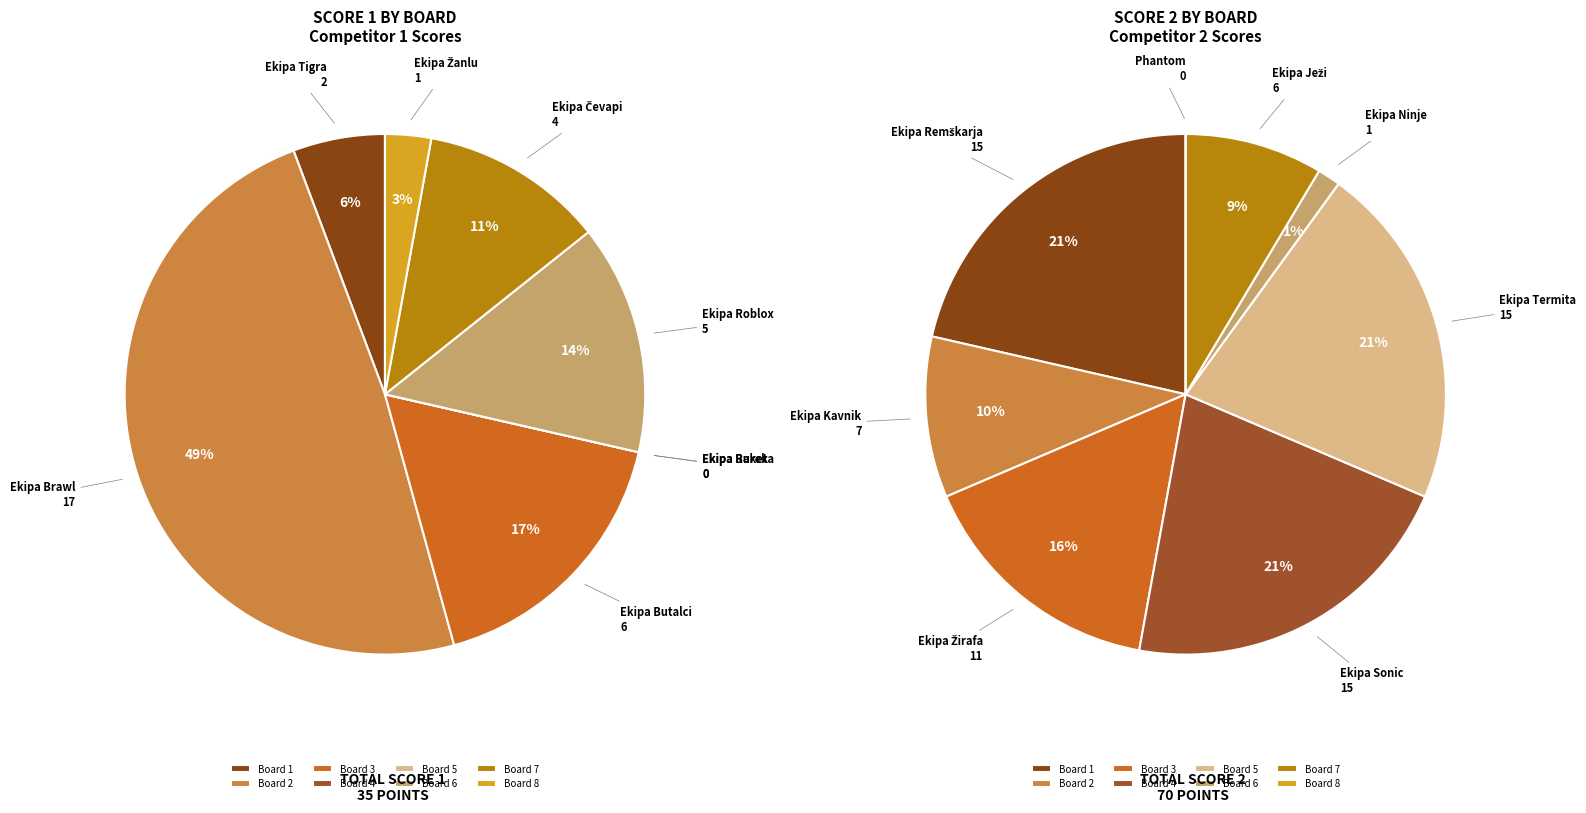

Is it true that Board 8 is 12% of the pie?

False